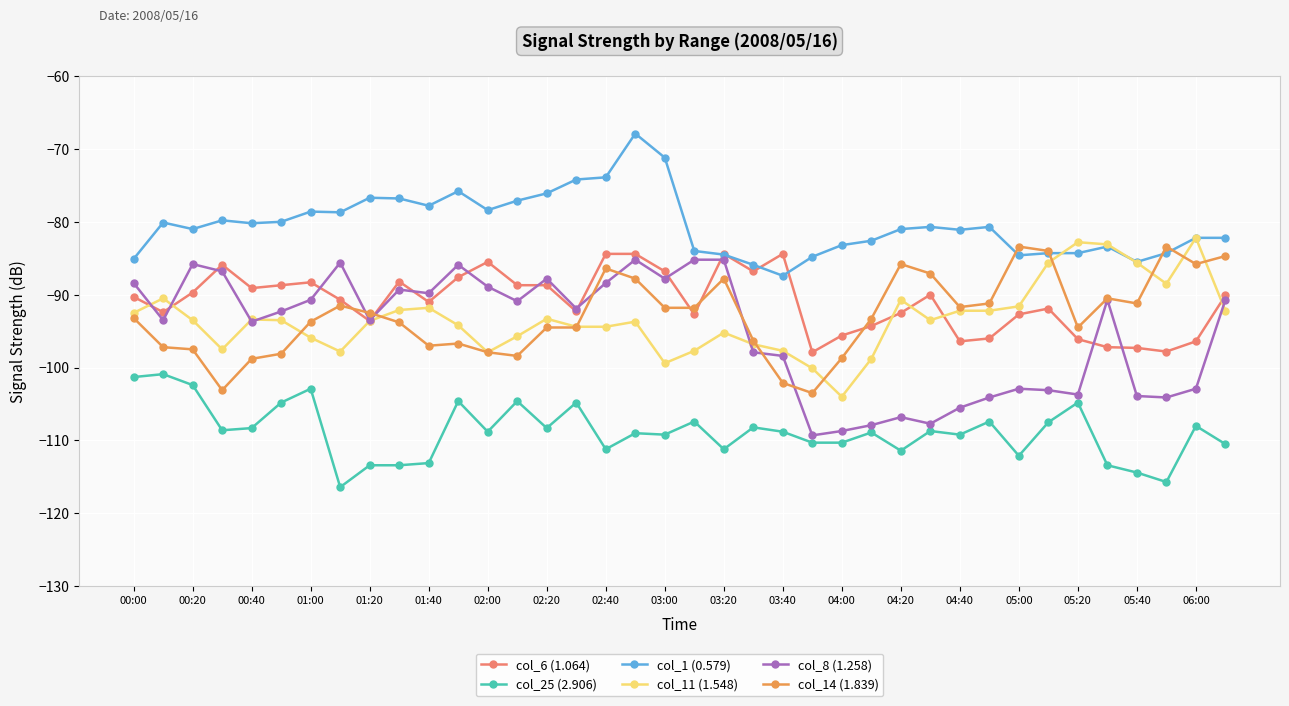

Does the chart display data point markers on the line(s)?

Yes